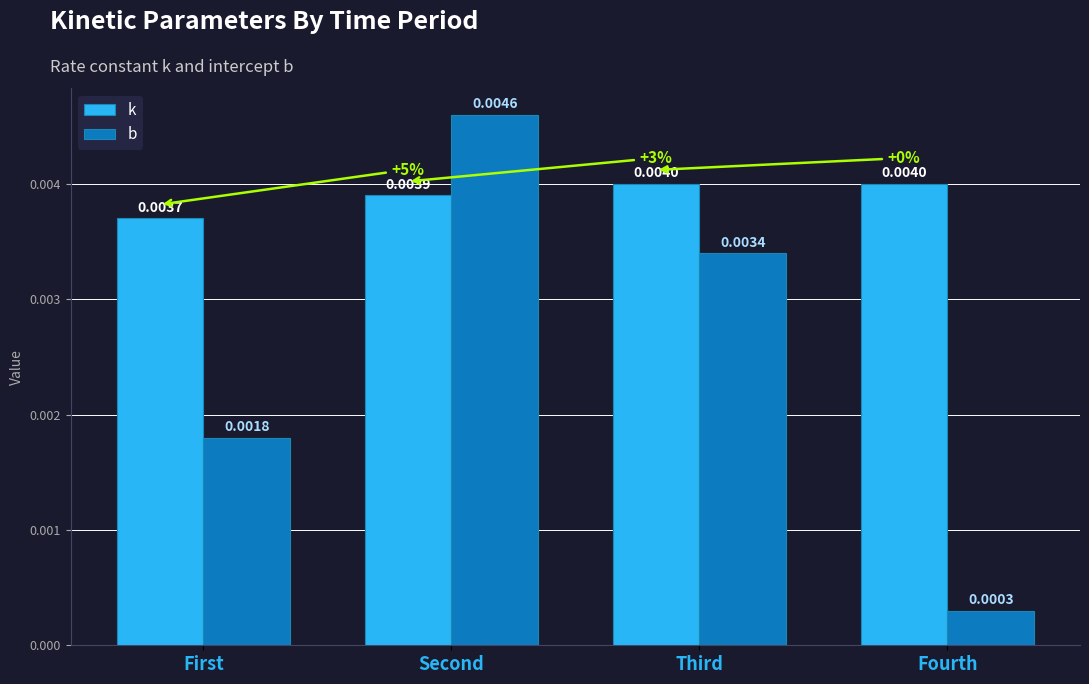

Is the value of b at First greater than the value of k at First?

No